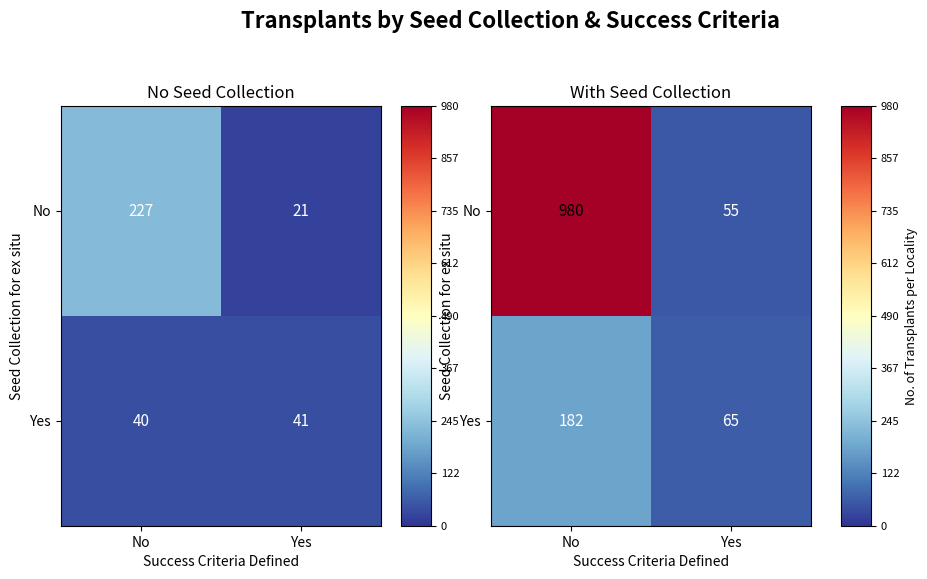

At No, list the series in order from largest to smallest.

No, Yes